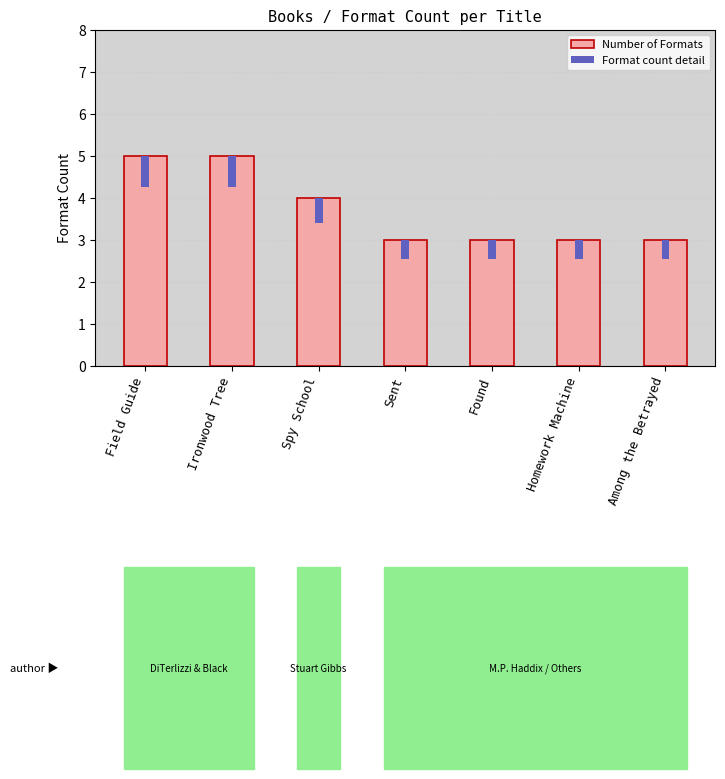

Is it true that the value at Ironwood Tree is 5?

True